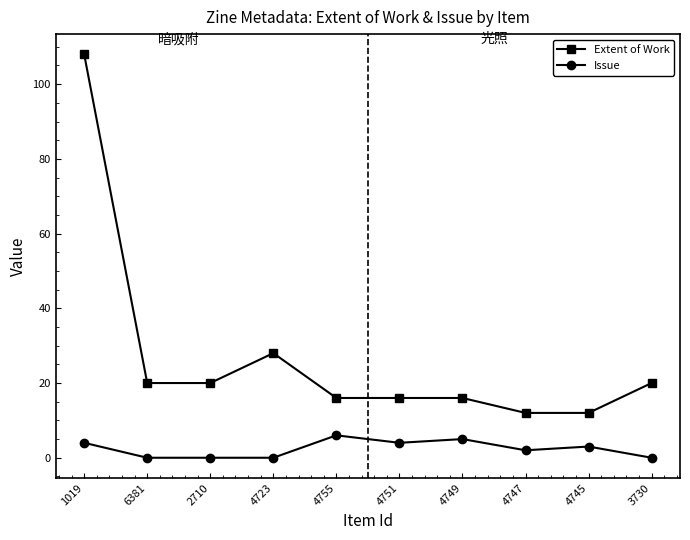

The value of Issue at 4723 is 0. True or false?

True